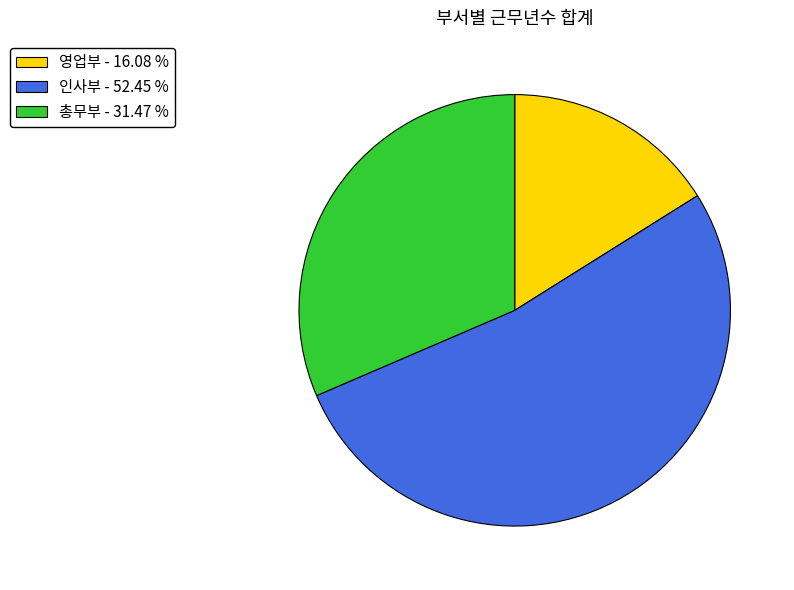

Is there any slice that represents more than half of the pie?

Yes